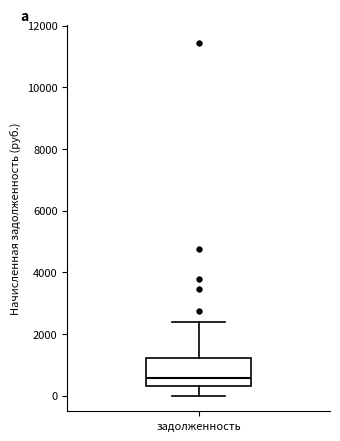

Read this box plot against the y-axis: the position of the median line, the range covered by the box, and the ends of both whiskers. The values are not printed on the chart, so give them approximately, as read against the axis.

median 600, box 400 to 1200, whiskers 0 to 2400